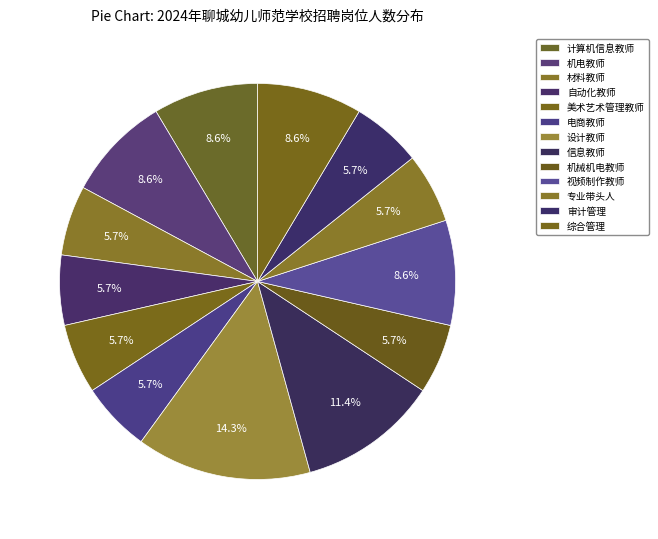

What portion of the pie excludes 自动化教师?

94.3%